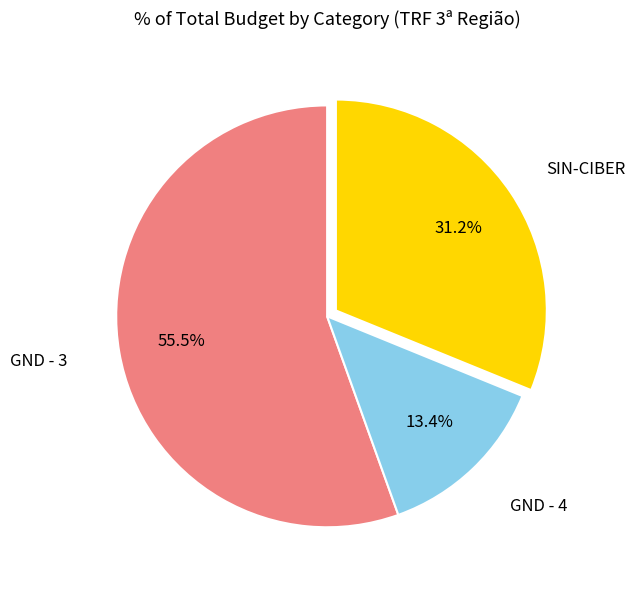

Does any single category account for the majority?

Yes